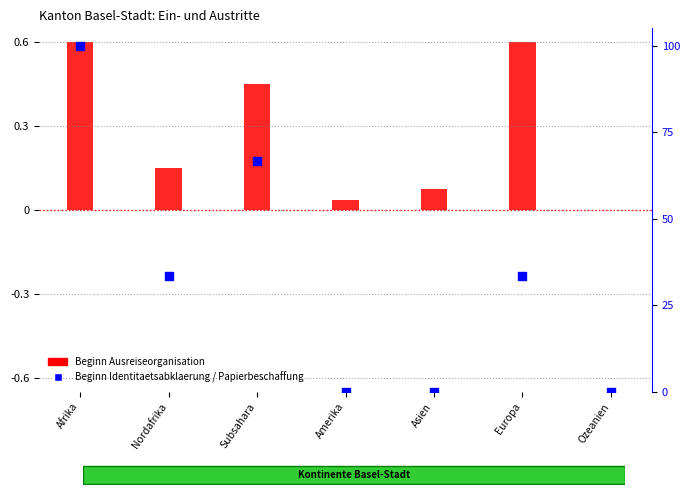

Is the value of Beginn Ausreiseorganisation at Afrika greater than the value of Beginn Identitaetsabklaerung / Papierbeschaffung at Europa?

No